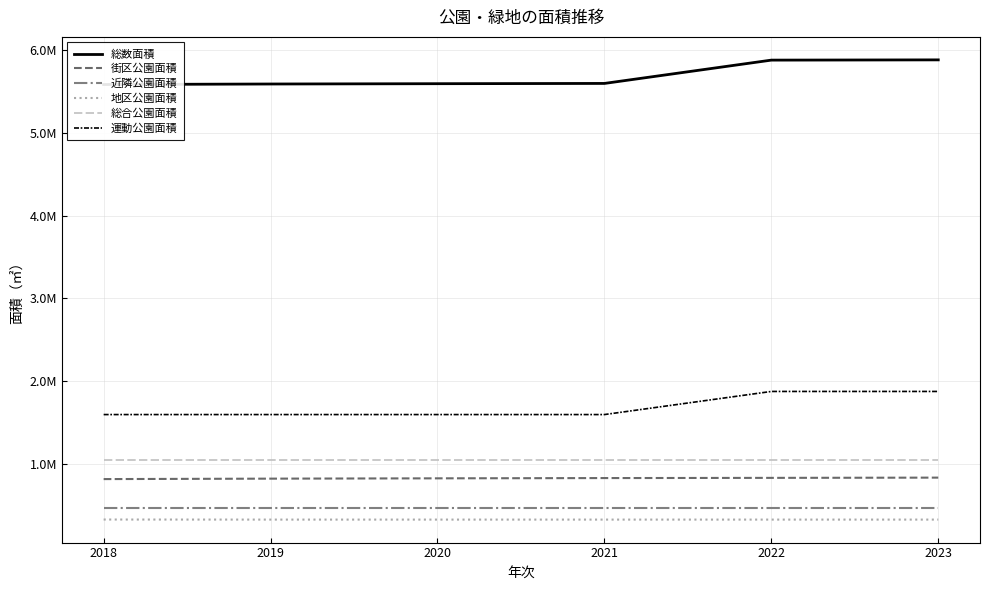

Which series changed the most between 2018 and 2020?

総数面積